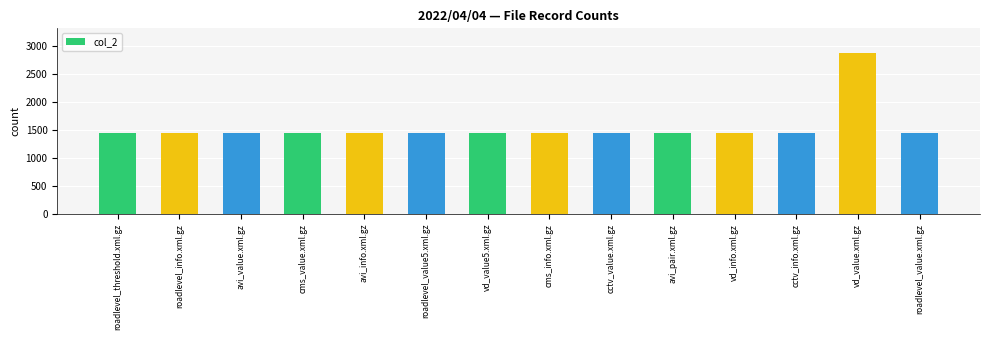

What is the label of the 2nd bar from the left?

roadlevel_info.xml.gz